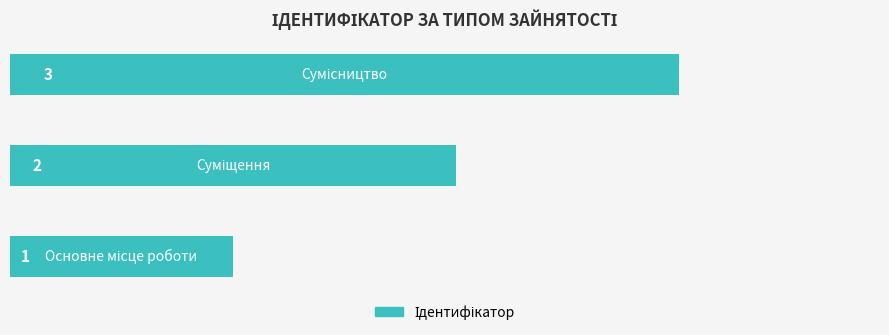

What is the maximum value shown in the chart?

3